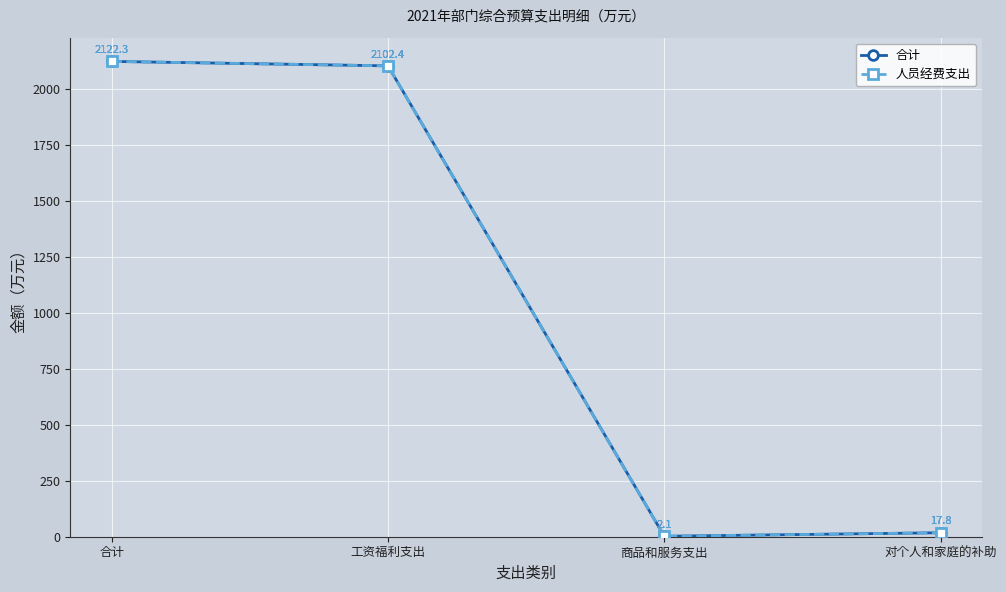

What position from the right is 合计?

4